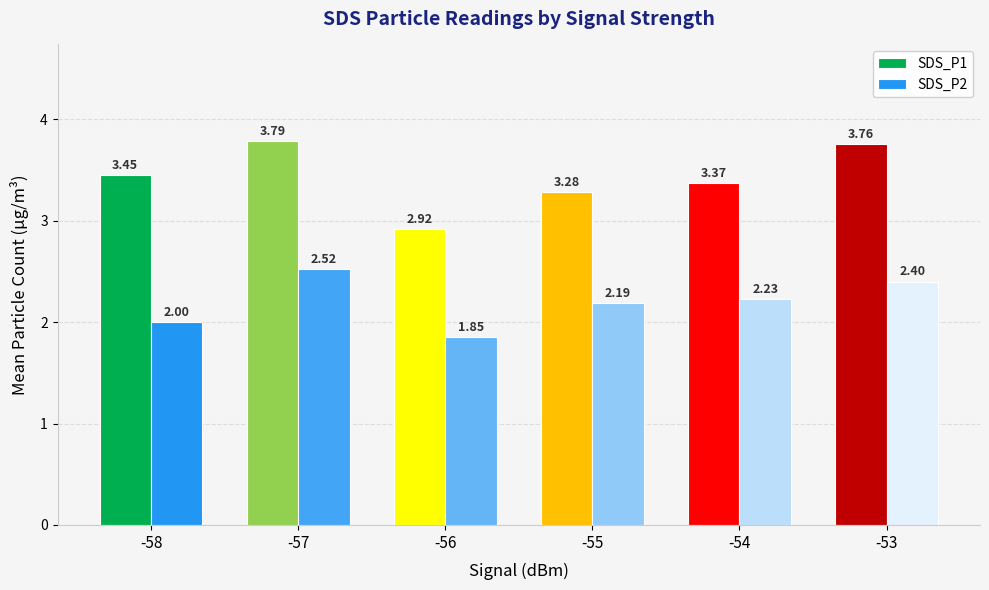

Which series has the largest range (max minus min)?

SDS_P1